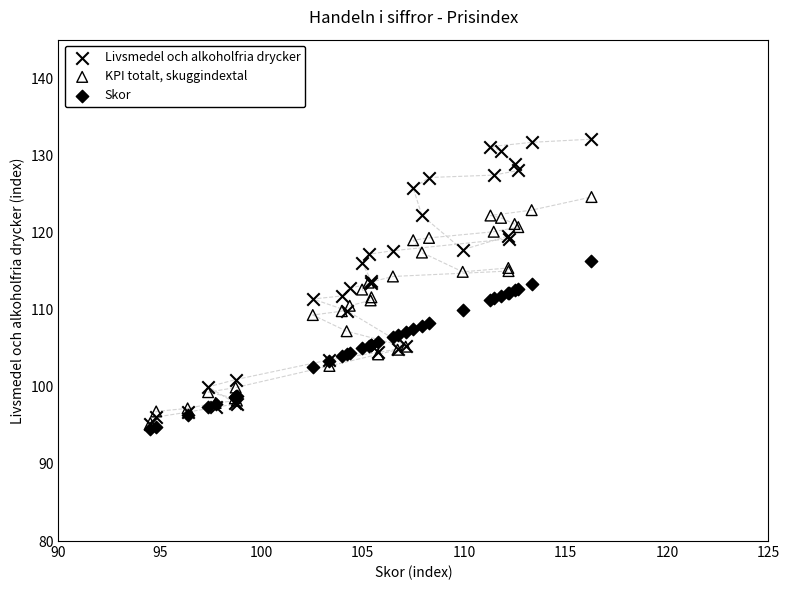

Which series contains the highest Y value?

Livsmedel och alkoholfria drycker